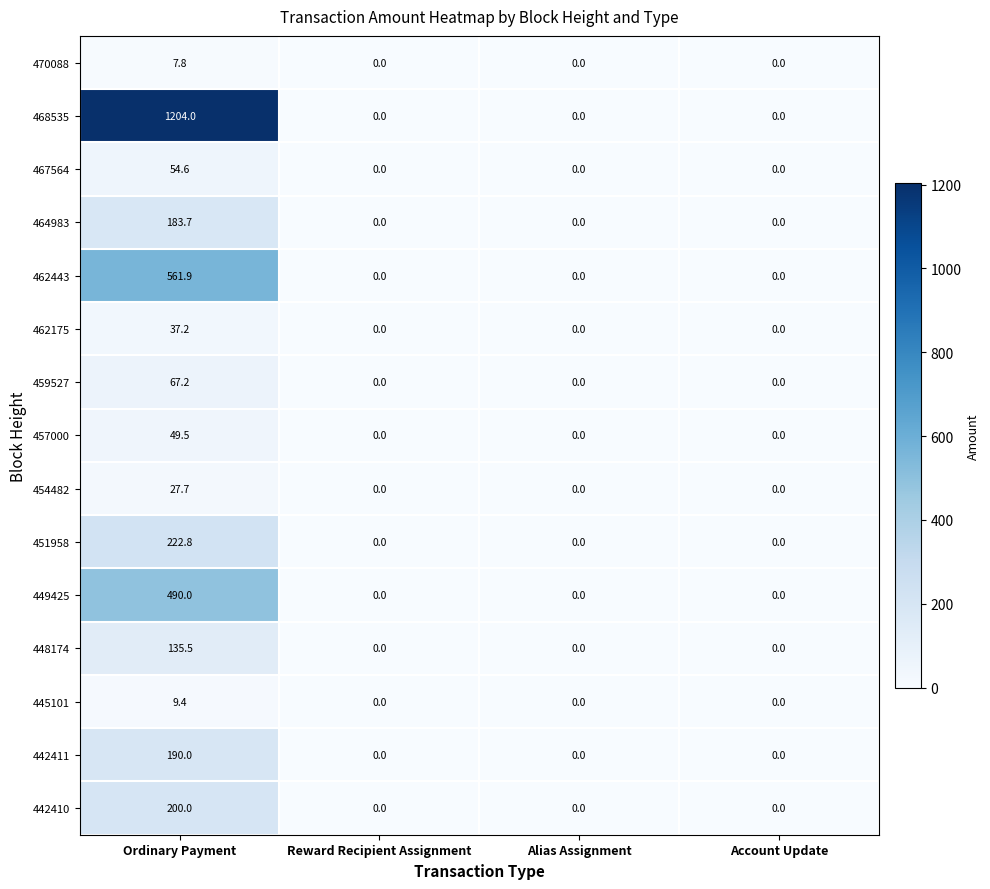

What is the difference between the maximum and minimum values in the 468535 series?

1204.0